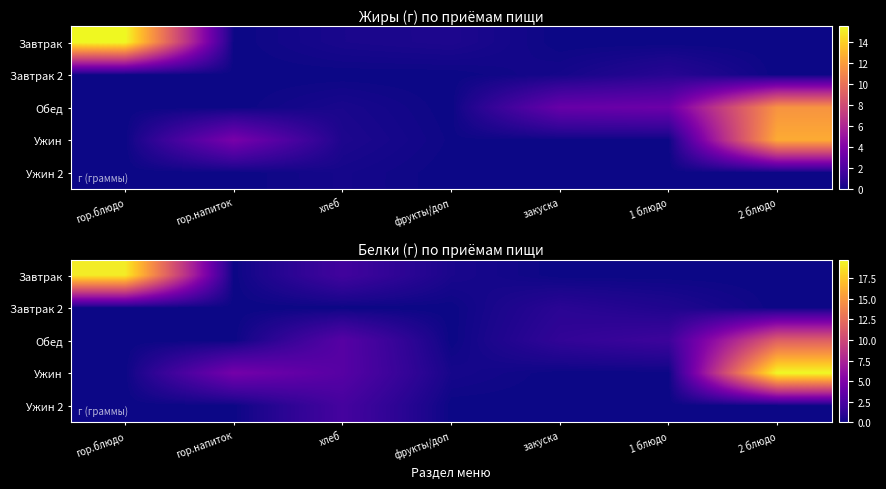

What is the sum of the Ужин values at гор.блюдо and гор.напиток?

4.5